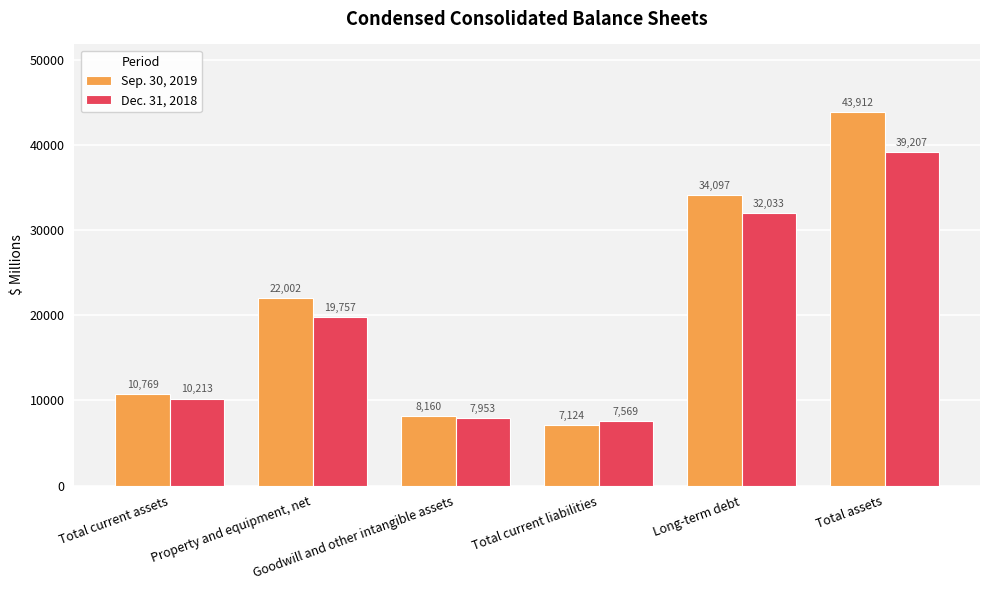

At which category does the chart reach its peak across all series?

Total assets